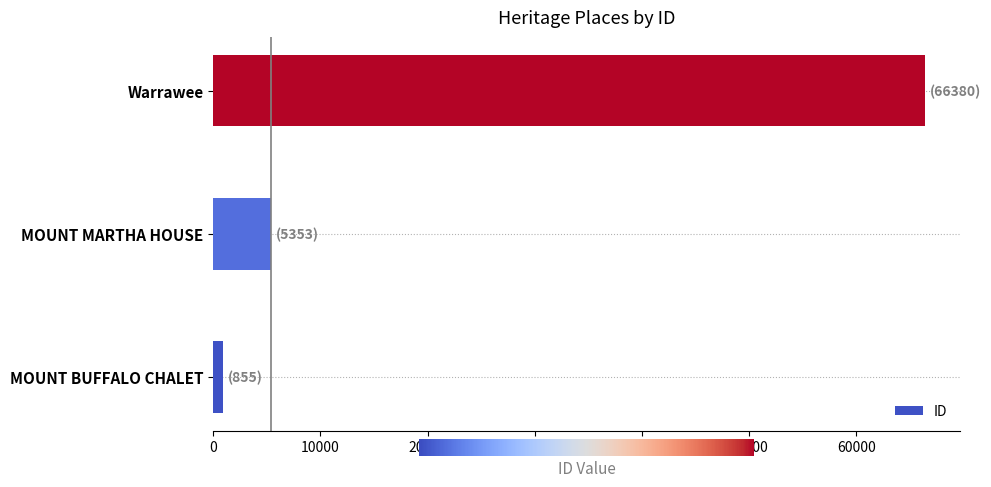

Rank the categories by value from lowest to highest.

MOUNT BUFFALO CHALET, MOUNT MARTHA HOUSE, Warrawee